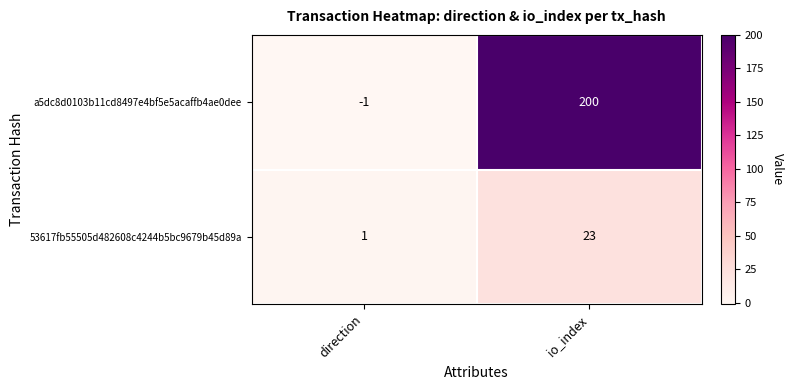

What is the spread (max minus min) of values at direction?

2